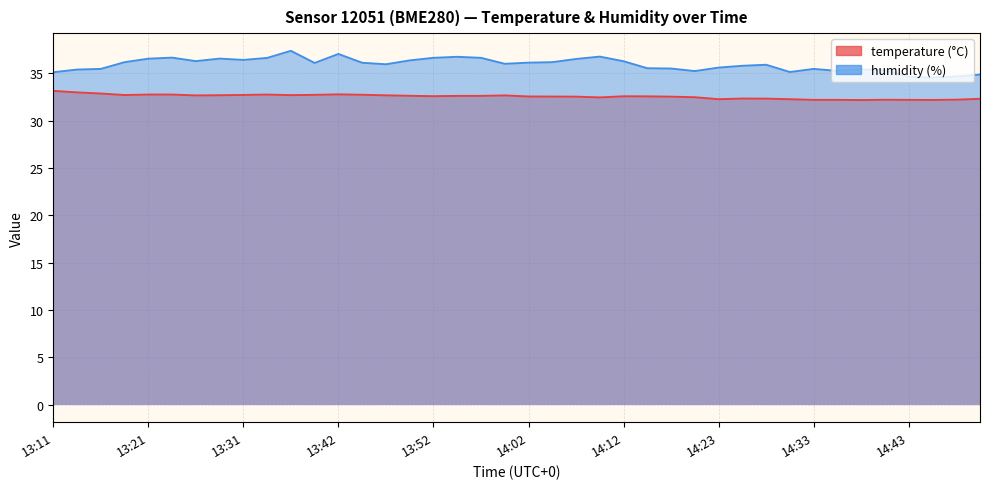

What is the average value of the humidity series?

35.9